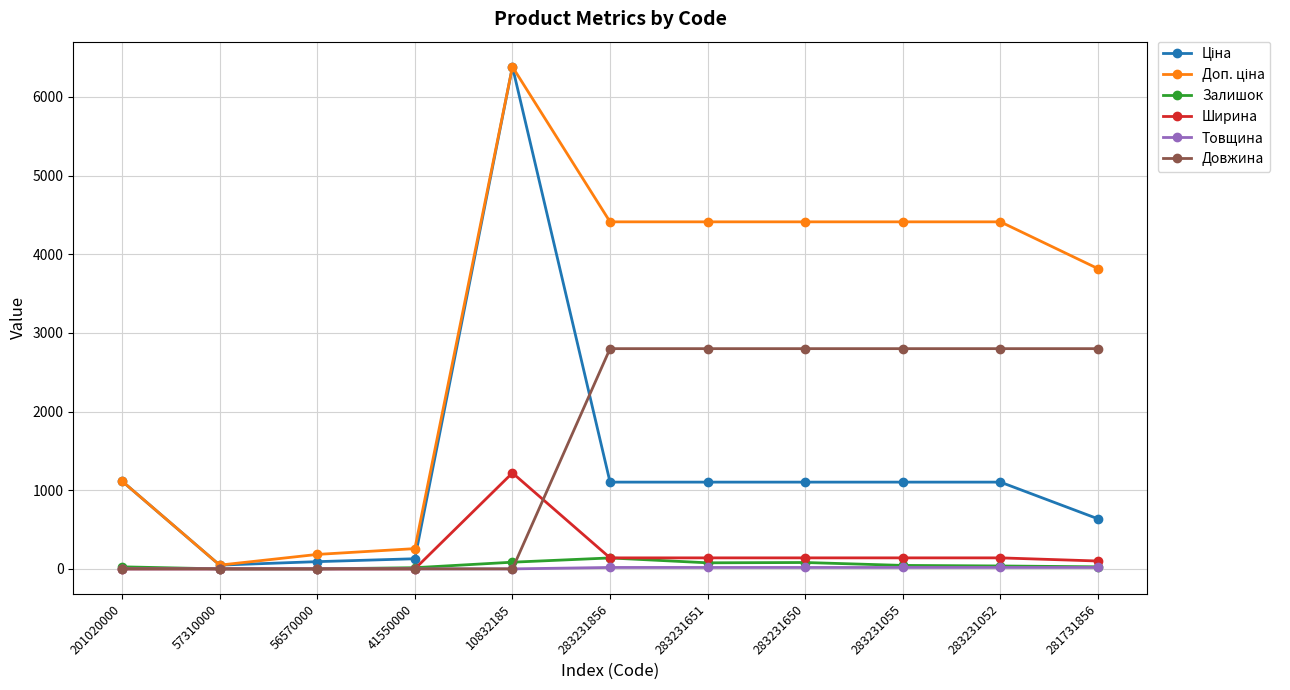

What is the greatest value displayed?

6383.7